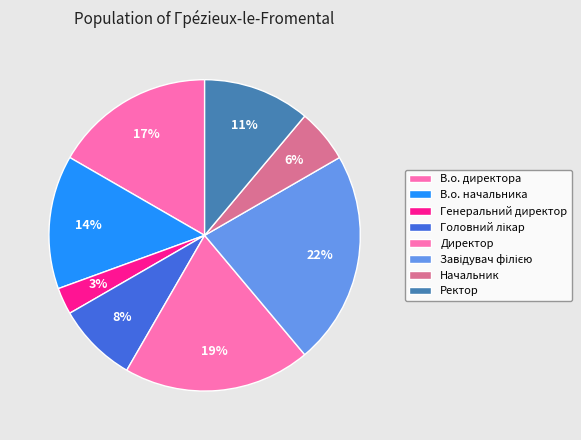

Which slice is the smallest?

Генеральний директор